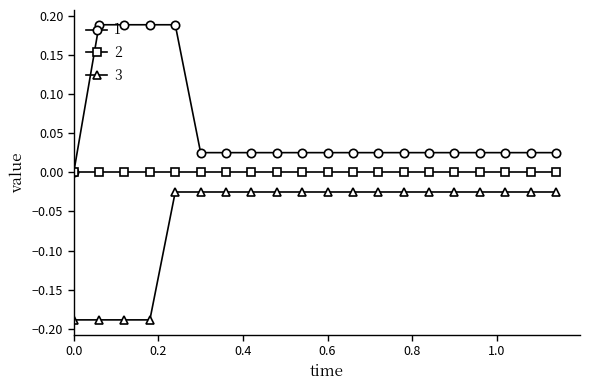

List the series in order of their peak value, highest first.

1, 2, 3